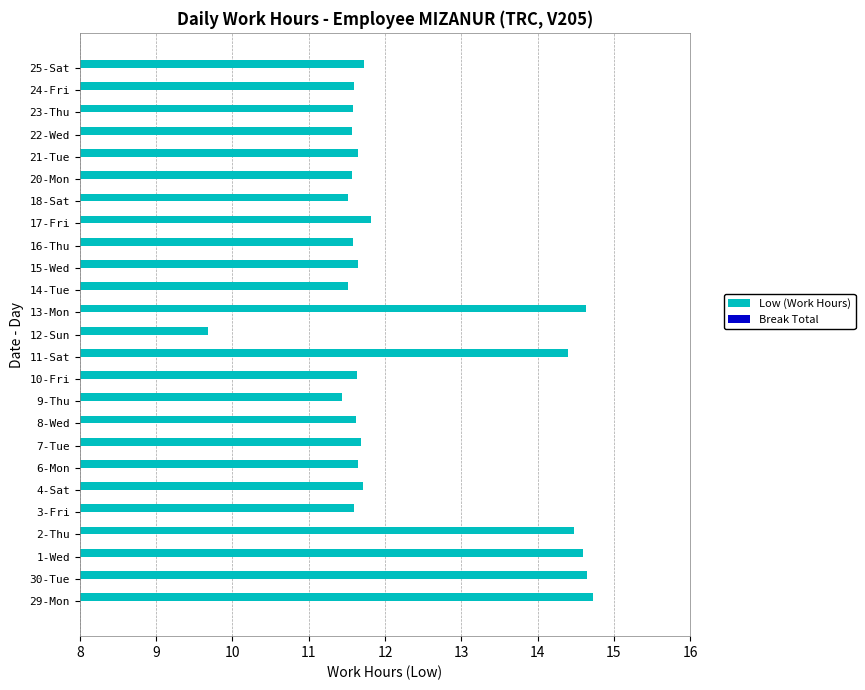

What is the sum of all values?

306.2